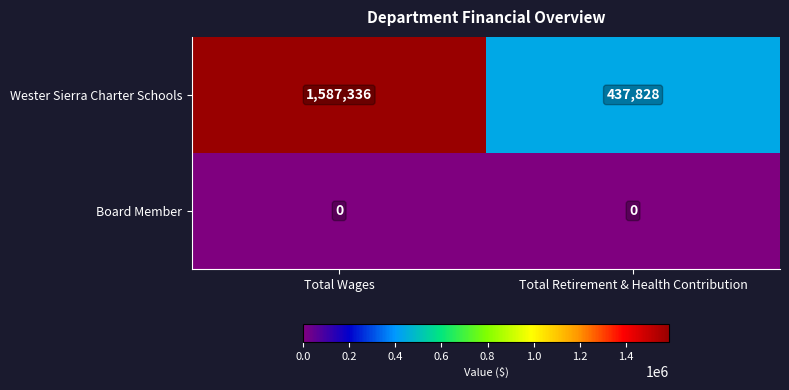

What is the approximate value of Wester Sierra Charter Schools at Total Retirement & Health Contribution?

437828